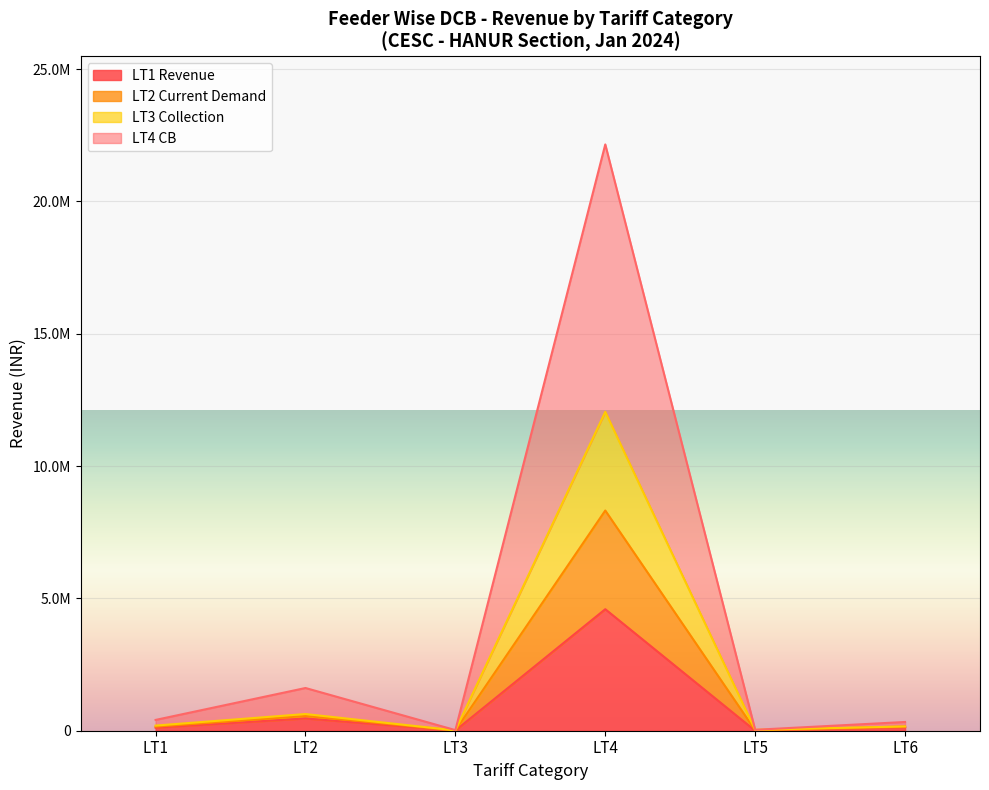

In LT2 Total Revenue, how many points are higher than both neighbors (excluding endpoints)?

2